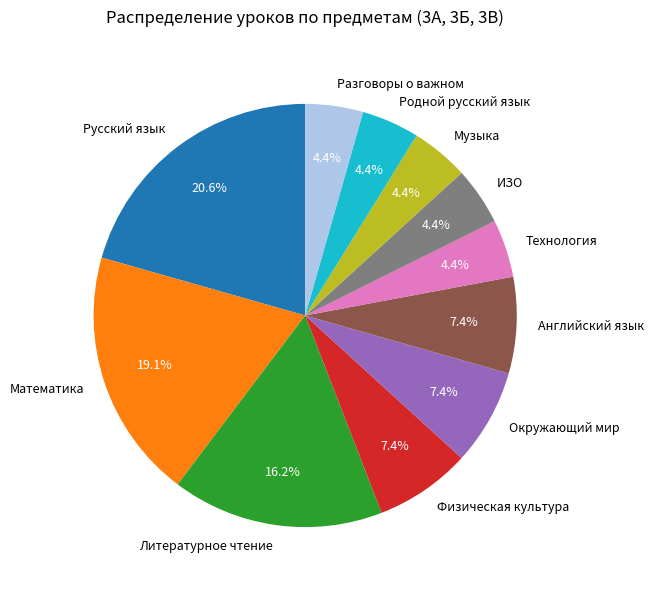

To the nearest percent, what percentage of the pie is Музыка?

4%